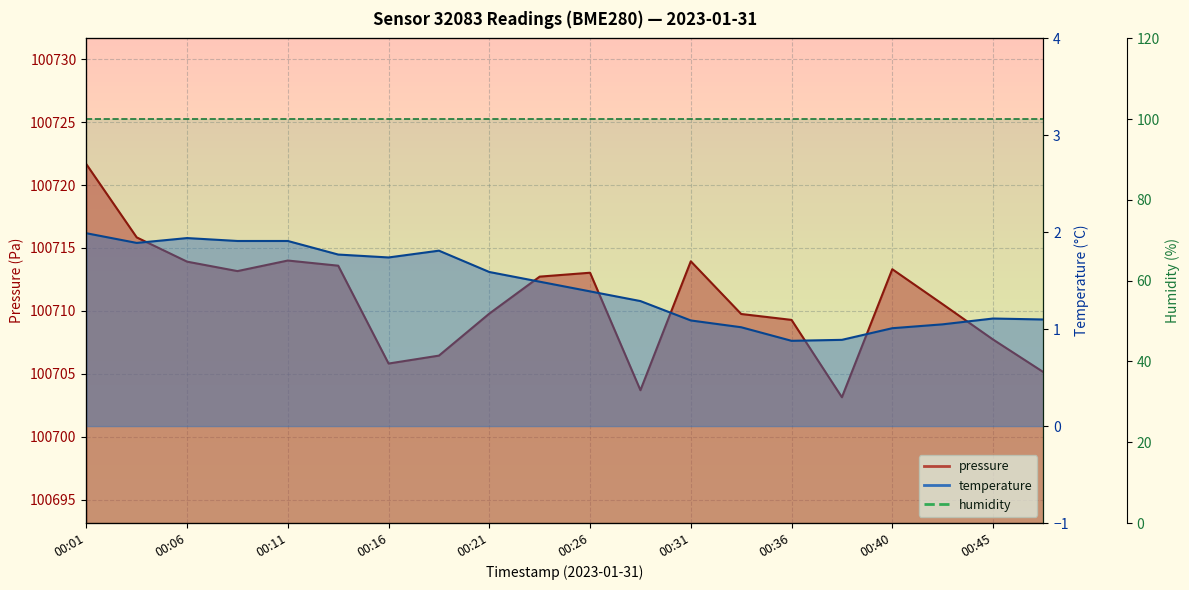

What is the value of the pressure point at the 19th from the left?

100707.7